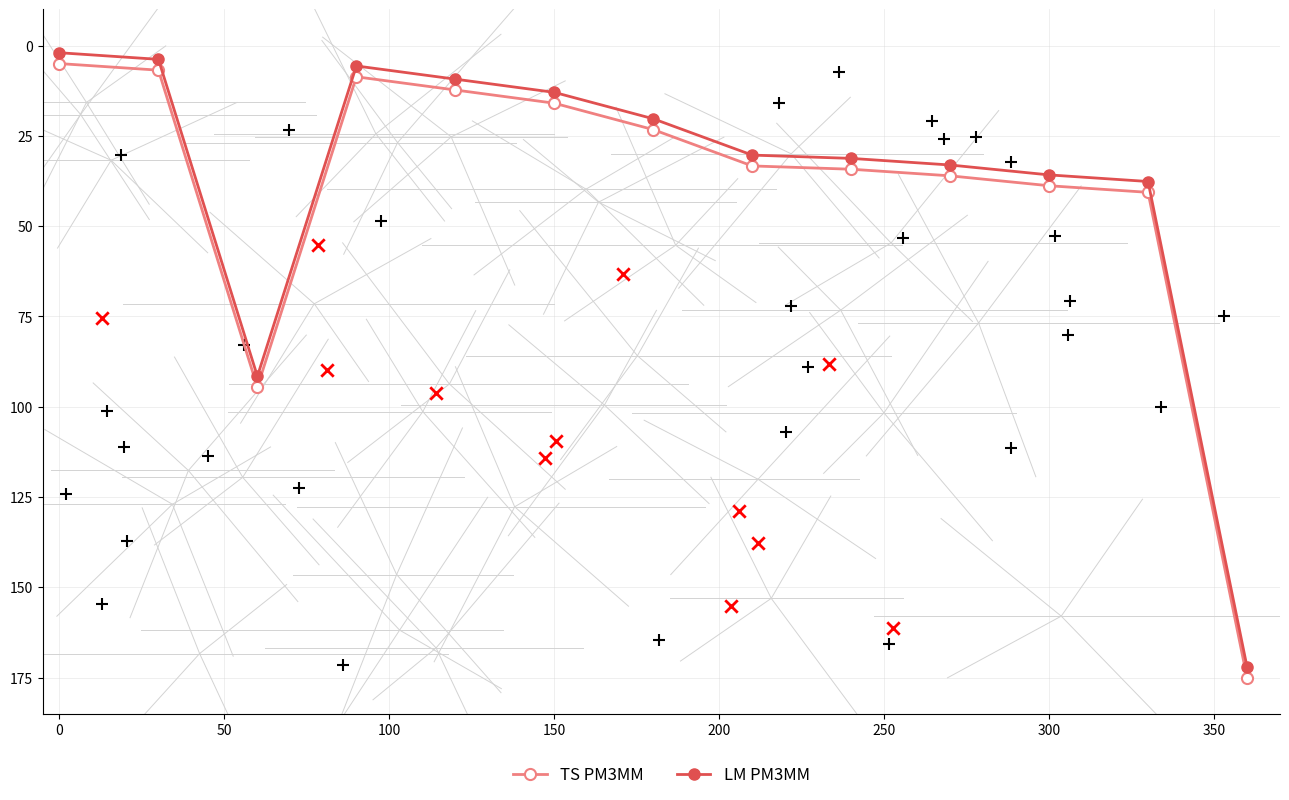

Which series has the largest Y range (max minus min)?

TS PM3MM